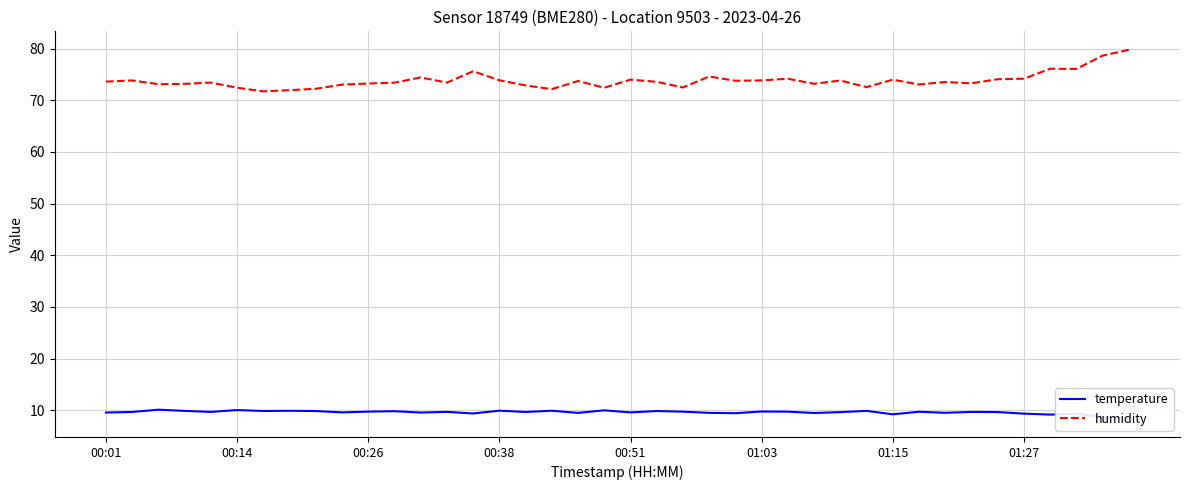

Is it true that temperature equals 9.7 at 28?

True